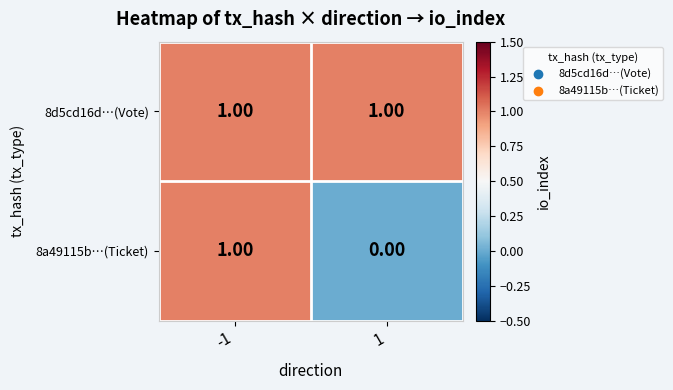

List the series in order of their overall mean, highest first.

8d5cd16d…(Vote), 8a49115b…(Ticket)